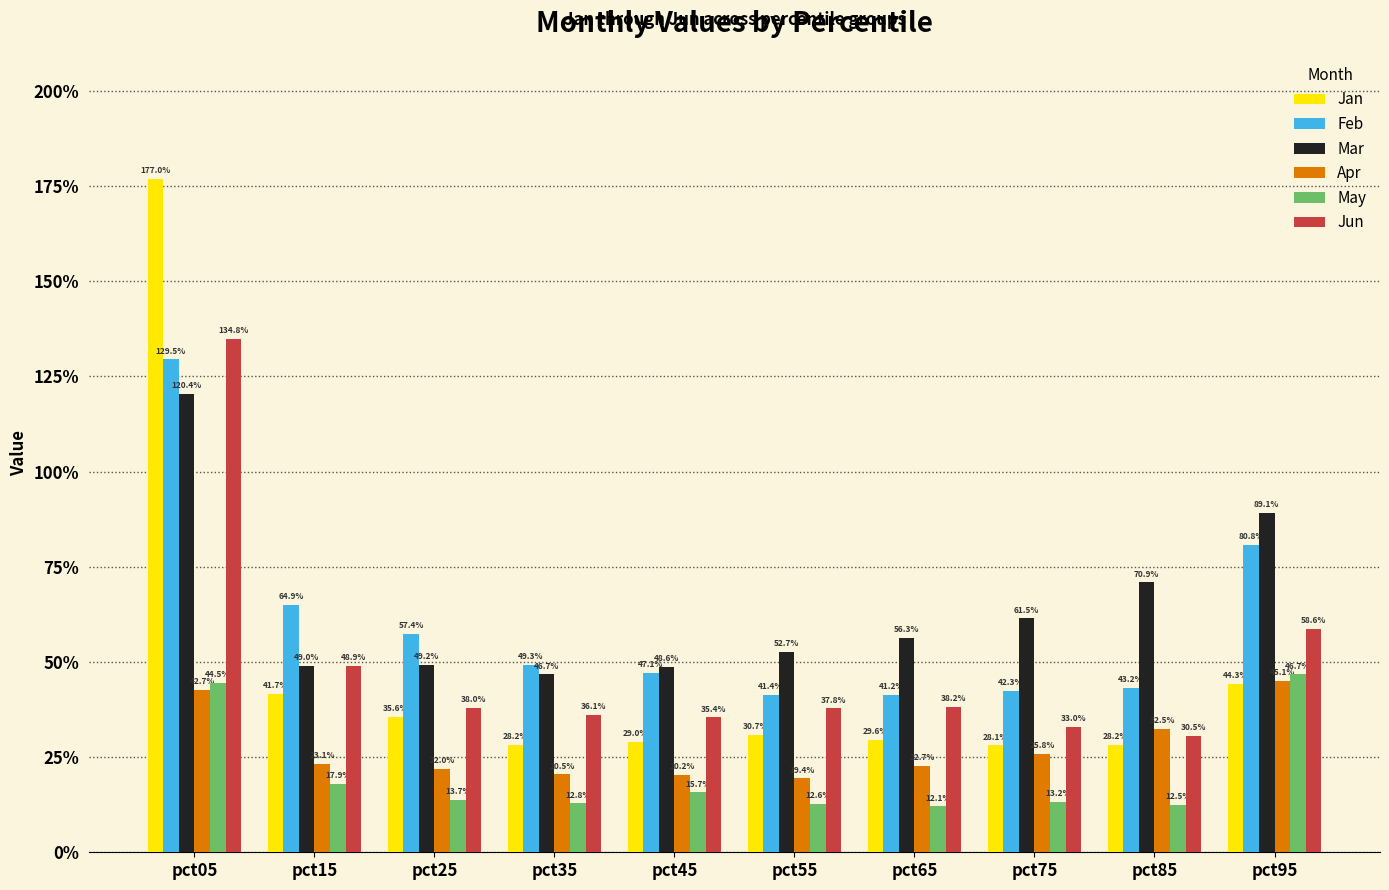

What is the greatest value displayed?

1.8